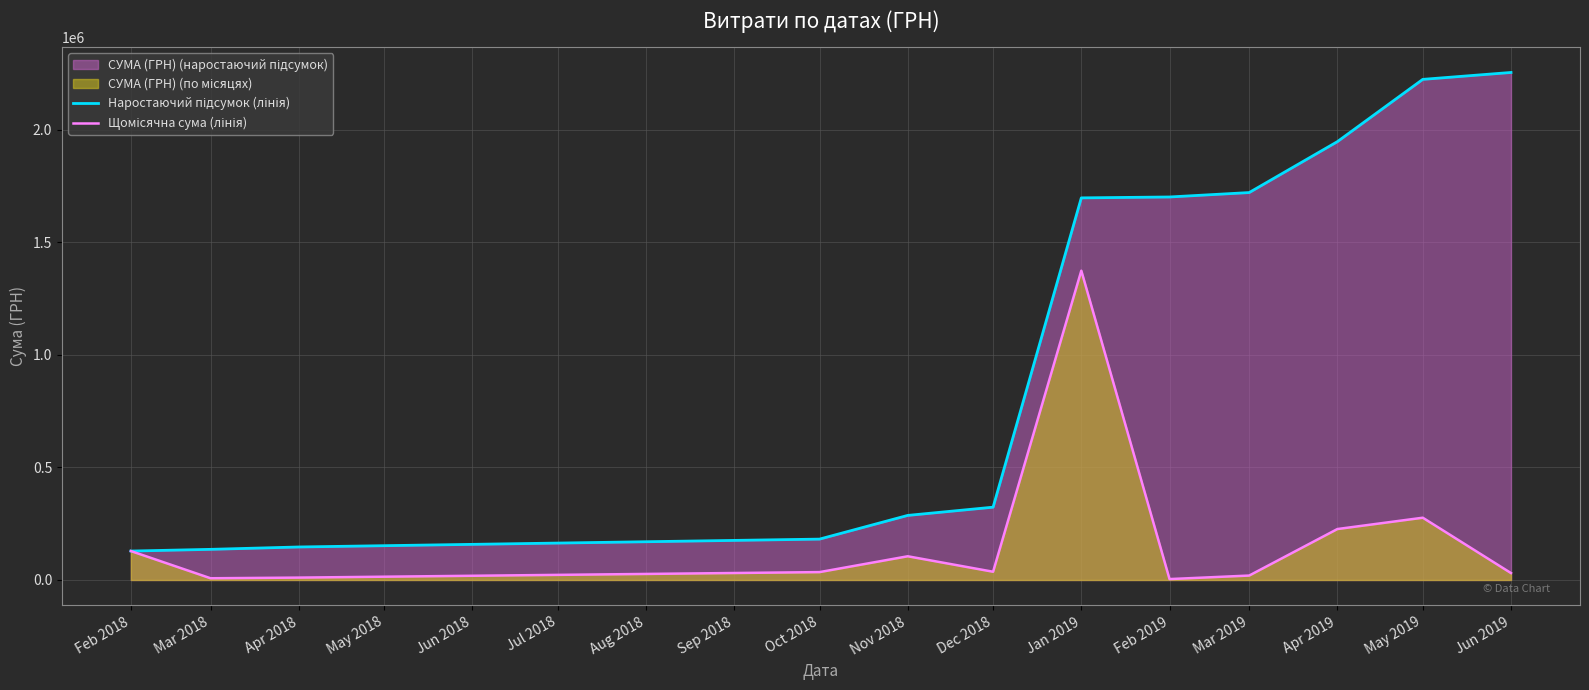

What is the difference between the maximum and second lowest values in the Щомісячна сума (лінія) series?

1365639.1